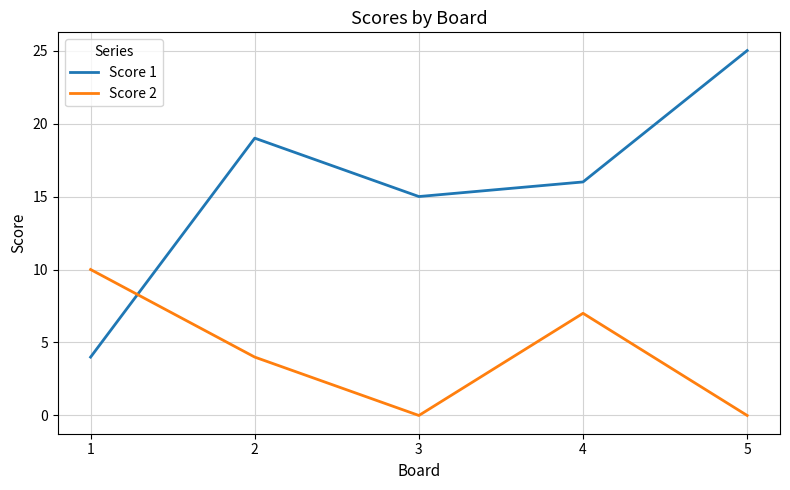

How many Score 2 values are between 0 and 7?

4